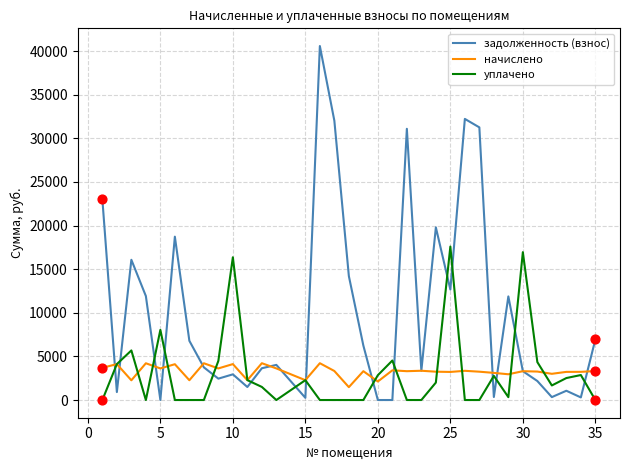

Which series has the largest range (max minus min)?

задолженность (взнос)